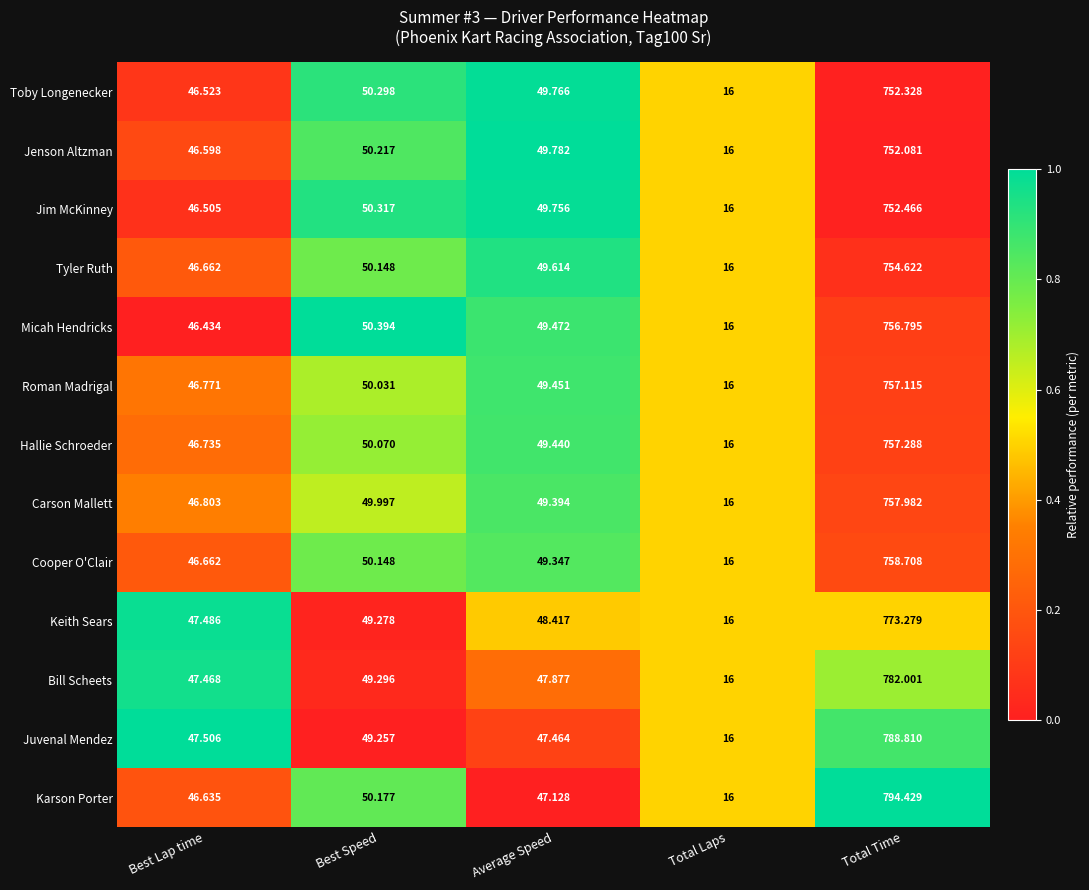

At which category is the sum across all series the highest?

Total Time